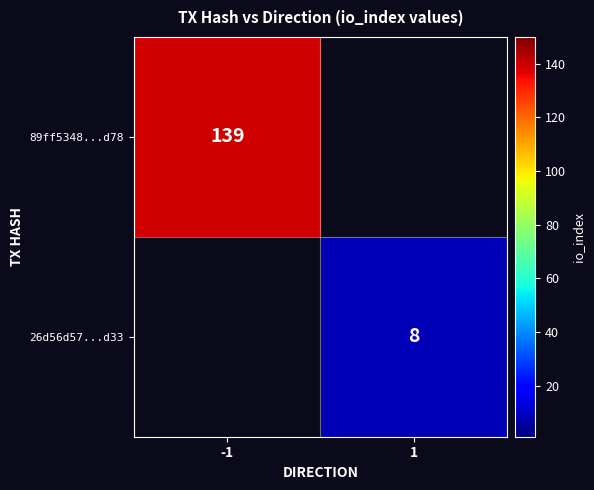

How many distinct data groups are displayed?

2